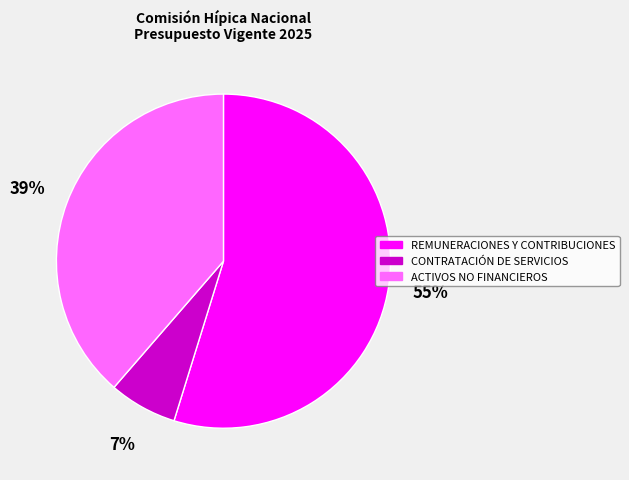

Does REMUNERACIONES Y CONTRIBUCIONES represent more than half of the total?

Yes